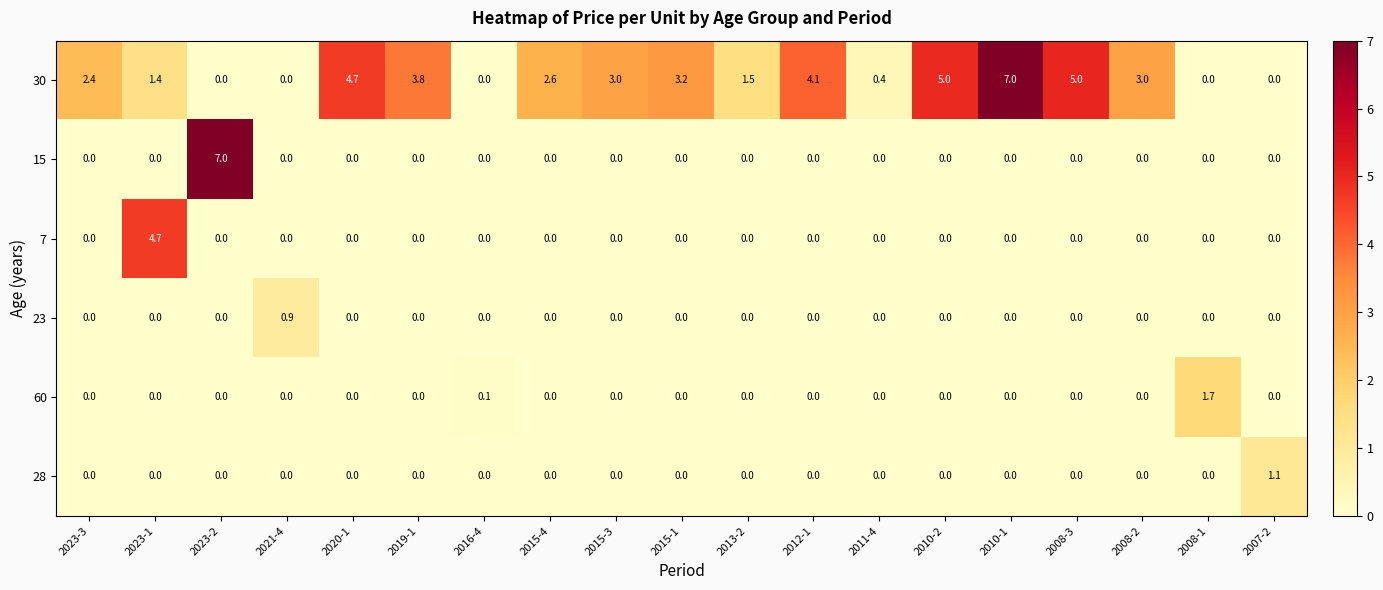

What is the total value across all series at 2023-2?

7.0